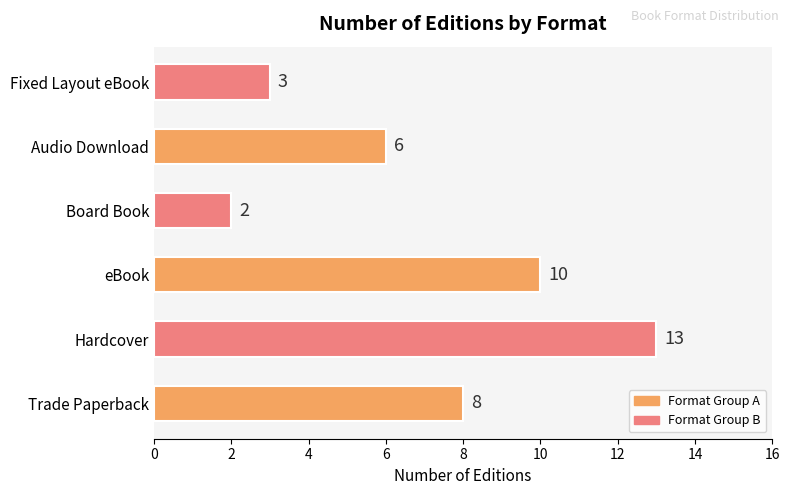

Which label corresponds to the largest value in the chart?

Hardcover